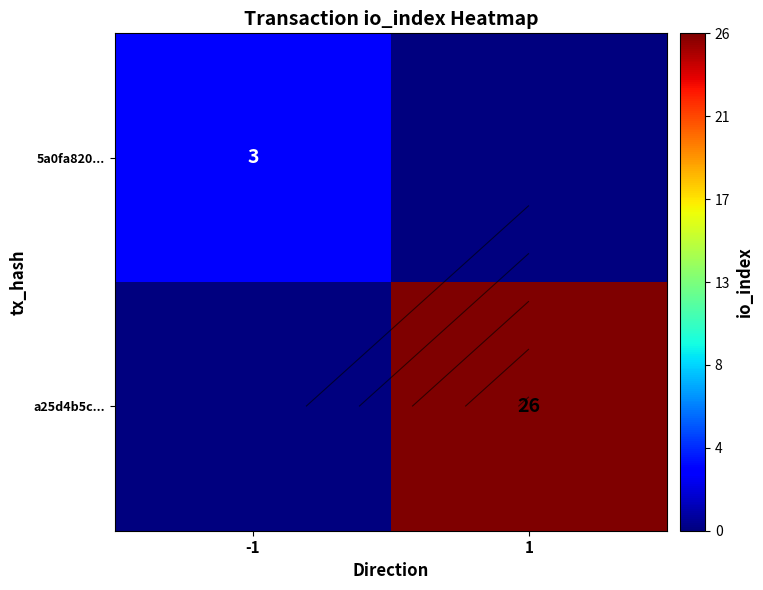

Which series has the largest total across all categories?

a25d4b5c...